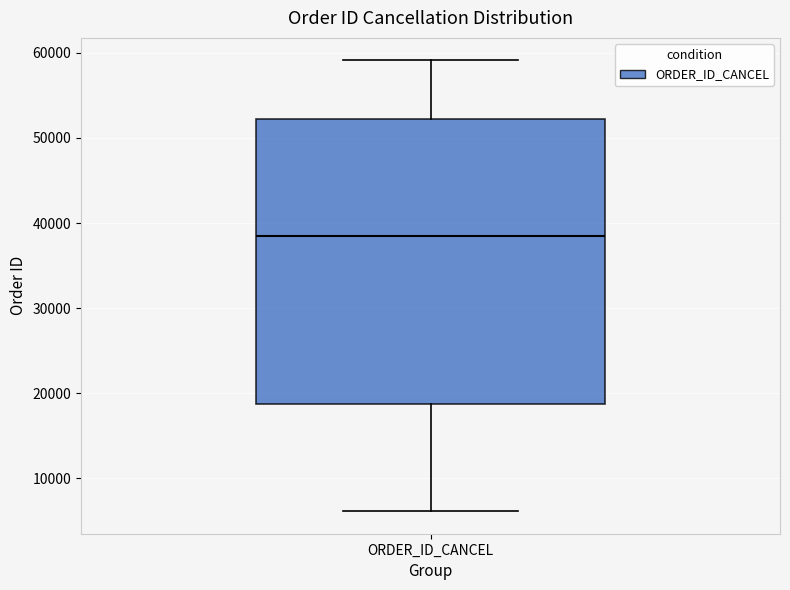

Where does the upper whisker of the box for ORDER_ID_CANCEL end on the y-axis? The values are not printed on the chart, so give them approximately, as read against the axis.

59000